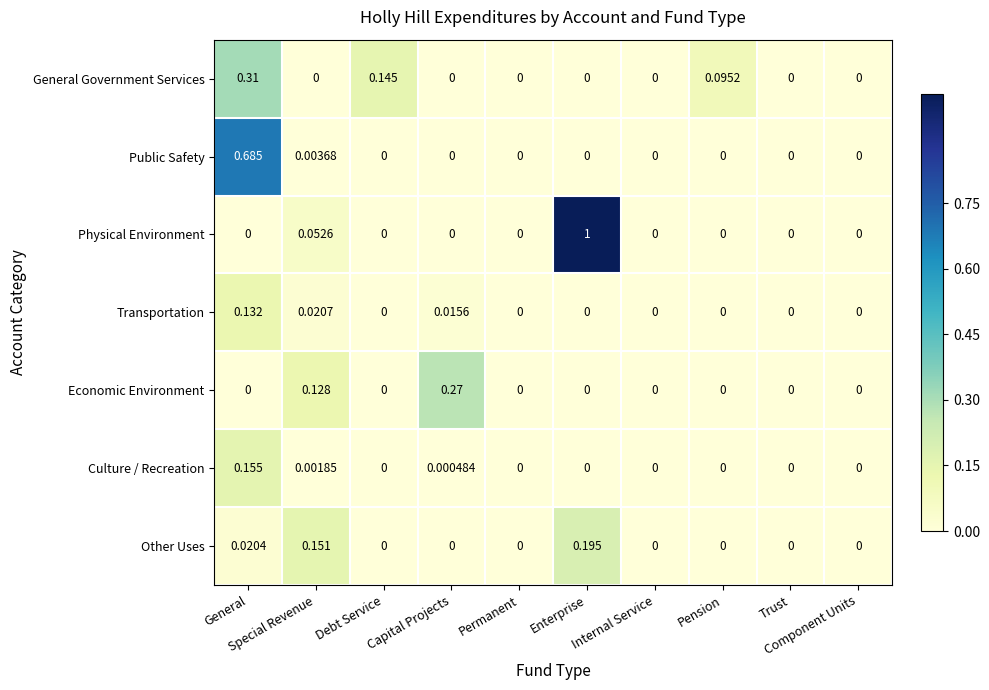

Which series has the largest total across all categories?

Physical Environment